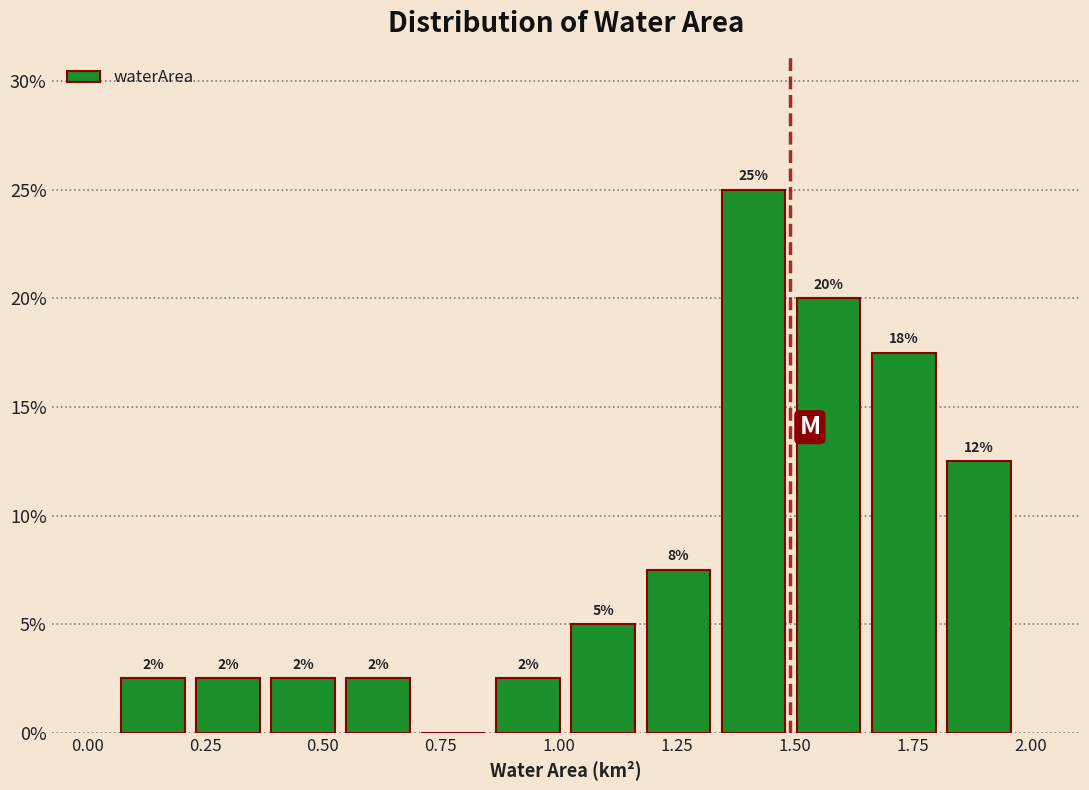

Read against the x-axis, roughly where is the centre of the tallest bar?

1.40